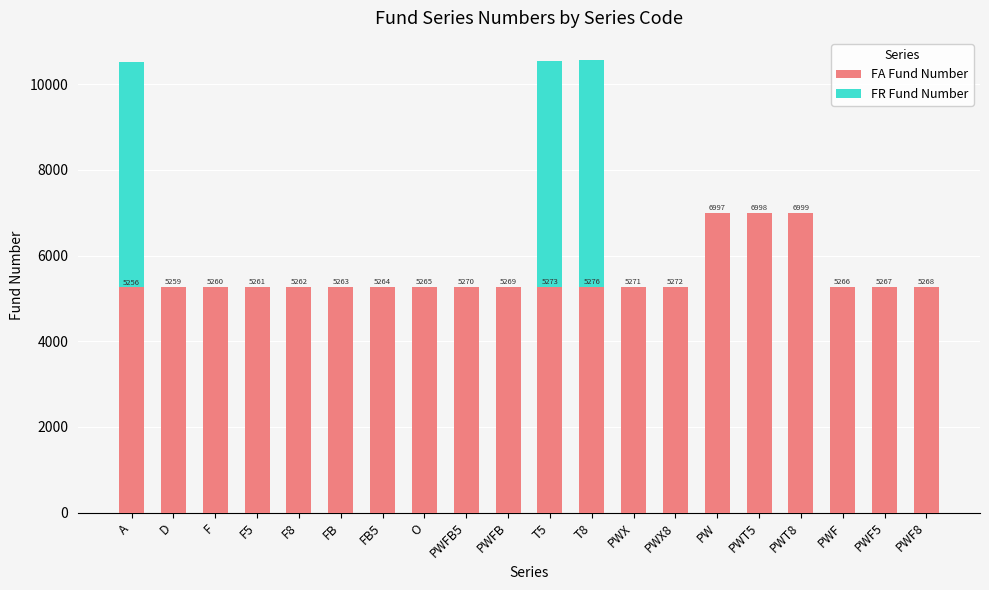

At which label does FA Fund Number reach its peak?

PWT8